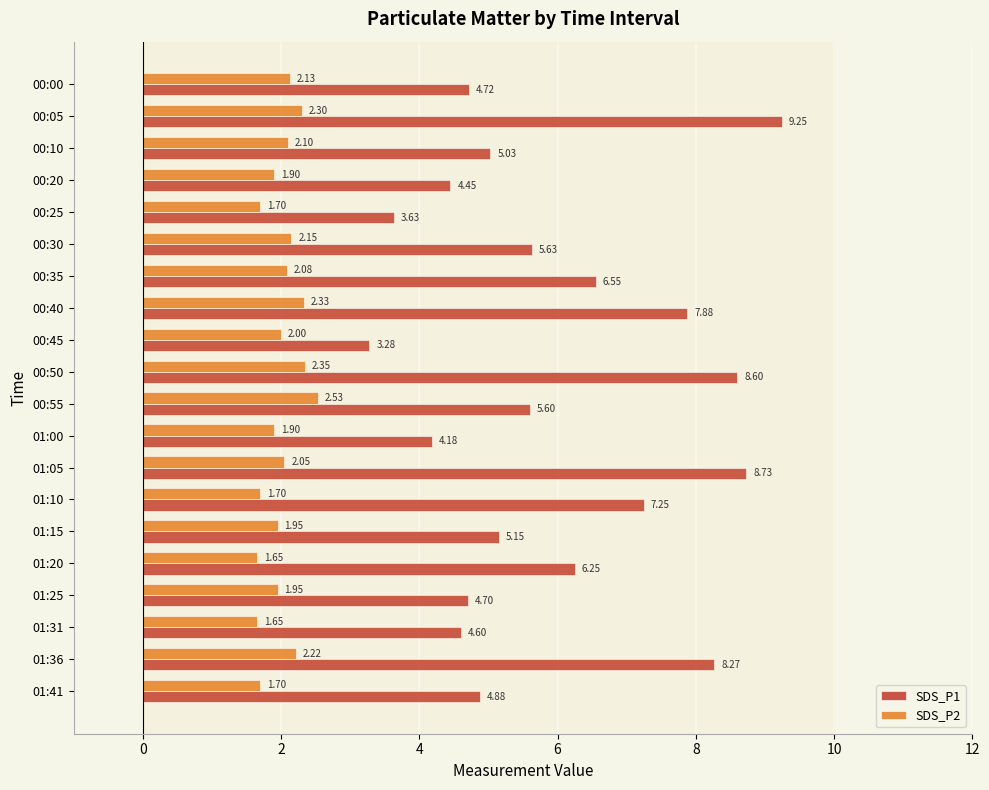

Rank the series by their maximum value, from highest to lowest.

SDS_P1, SDS_P2